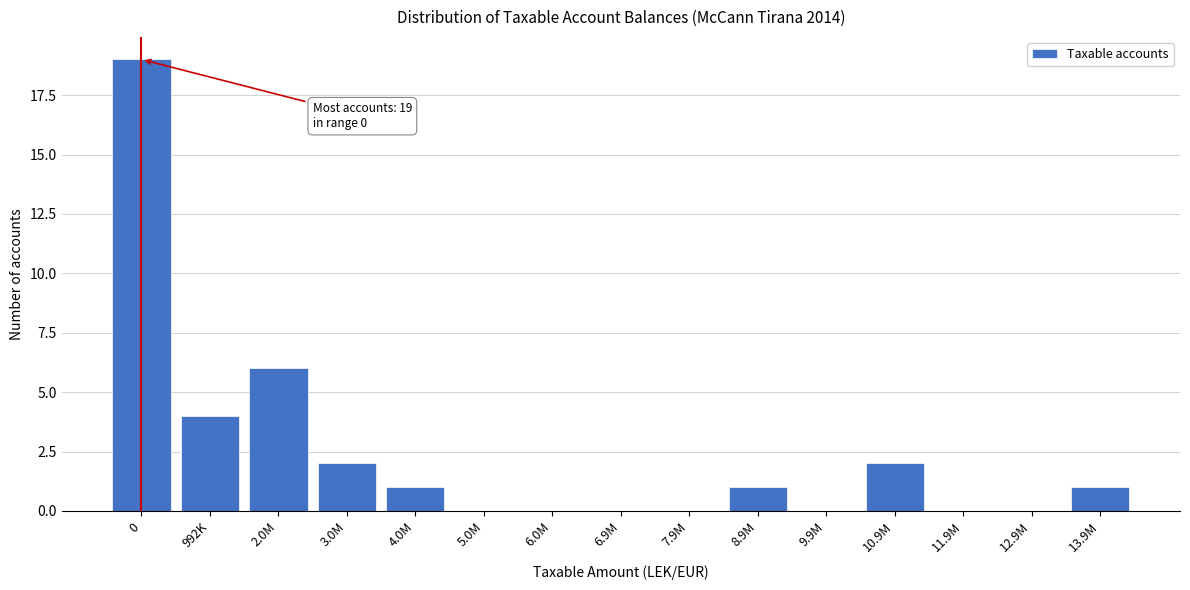

Reading left to right, what are all the values shown in this chart?

0=19	992K=4	2.0M=6	3.0M=2	4.0M=1	5.0M=0	6.0M=0	6.9M=0	7.9M=0	8.9M=1	9.9M=0	10.9M=2	11.9M=0	12.9M=0	13.9M=1